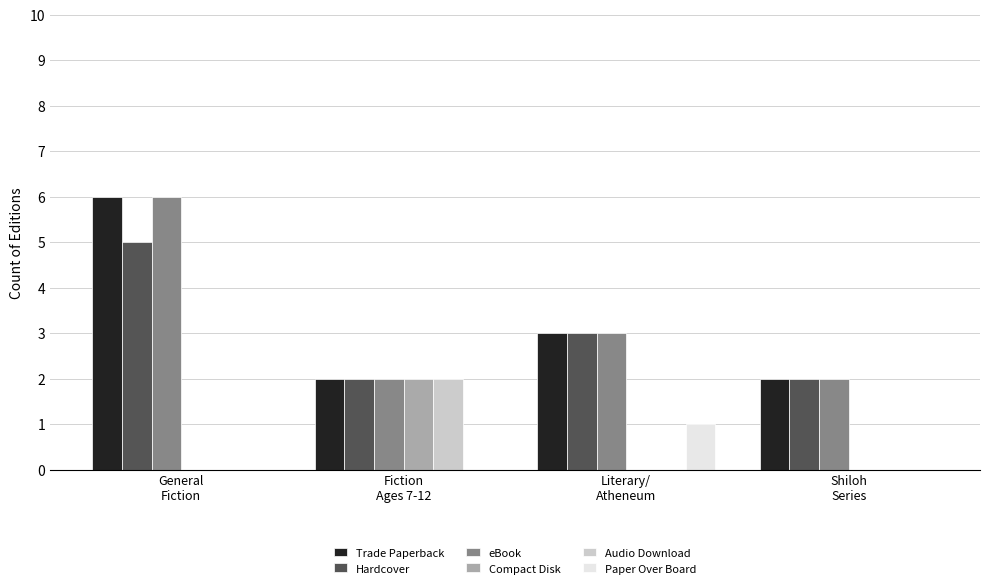

Is it true that Paper Over Board equals -1 at General
Fiction?

False